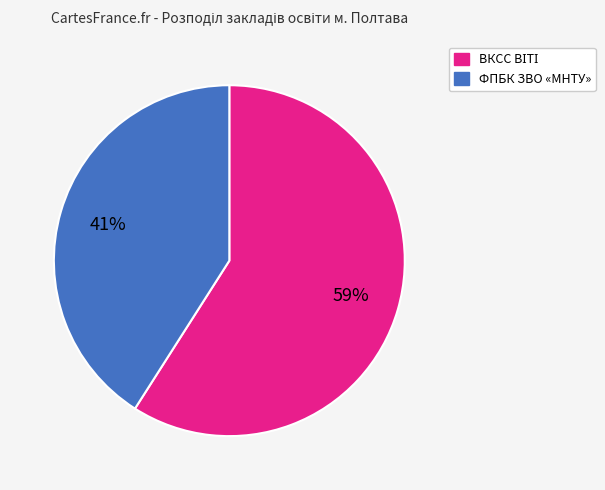

Does any single category account for the majority?

Yes